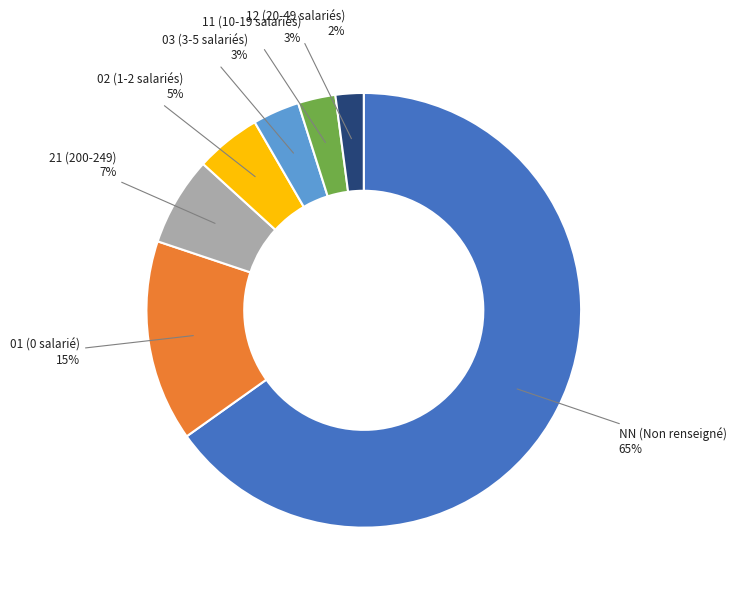

To the nearest percent, what portion does 11 represent?

3%